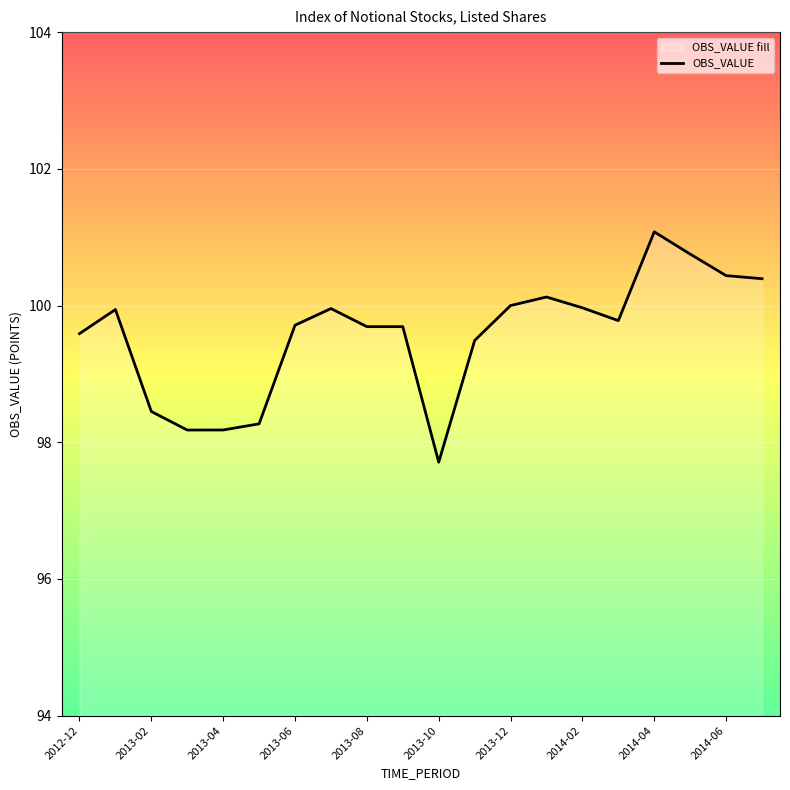

Where does the data first go above 99?

2012-12